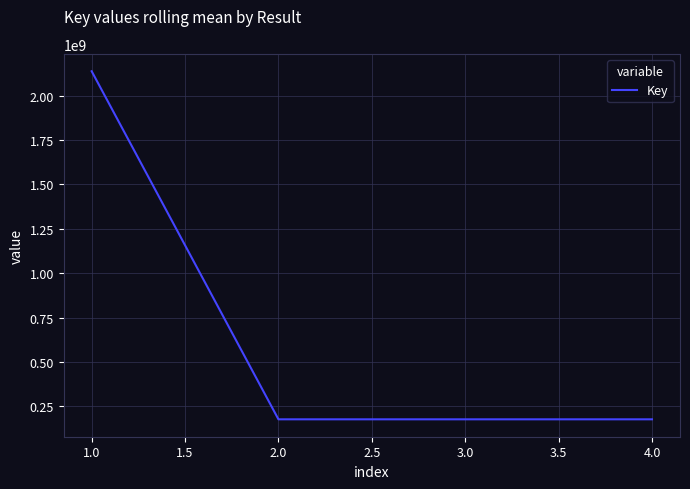

How many lines are shown in the chart?

1